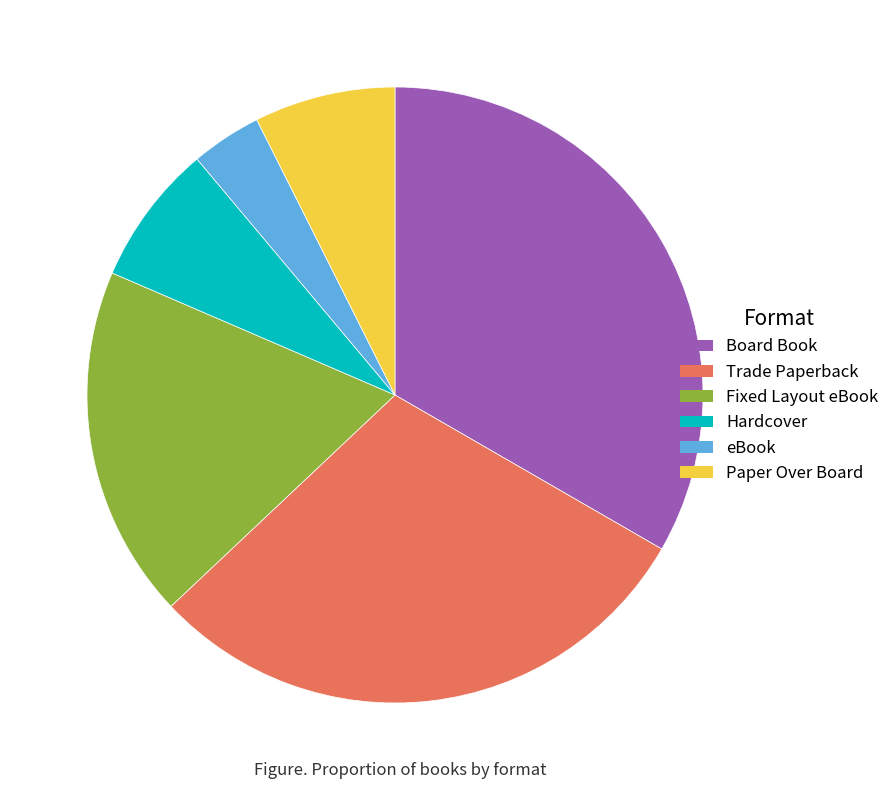

Which has a higher value, Board Book or Trade Paperback?

Board Book